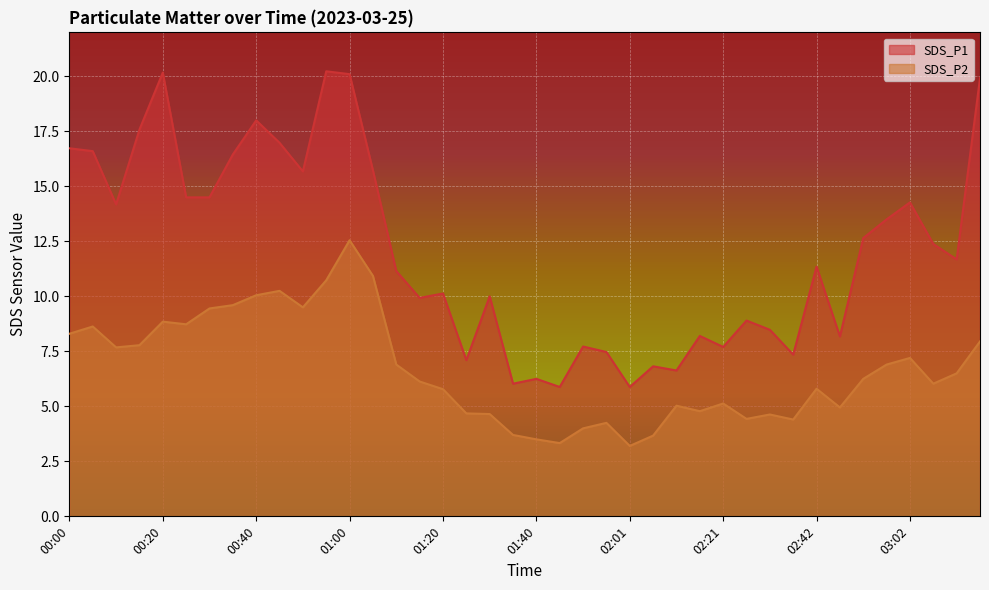

At which label does SDS_P1 first exceed 11?

00:00